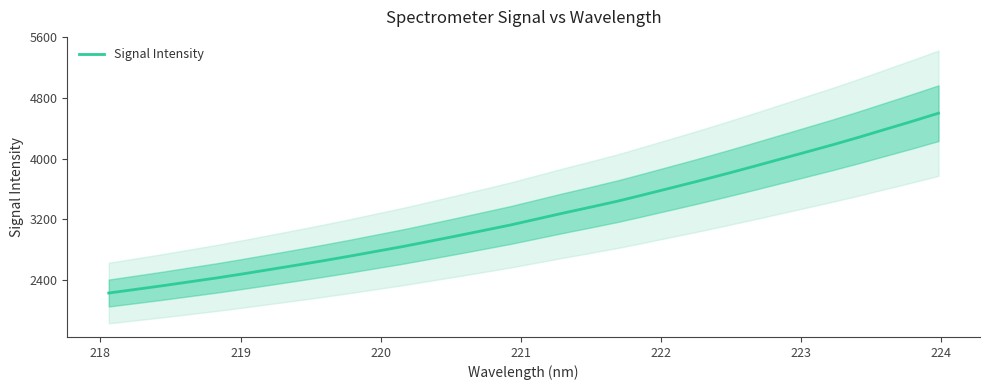

What is the average value?

3251.0